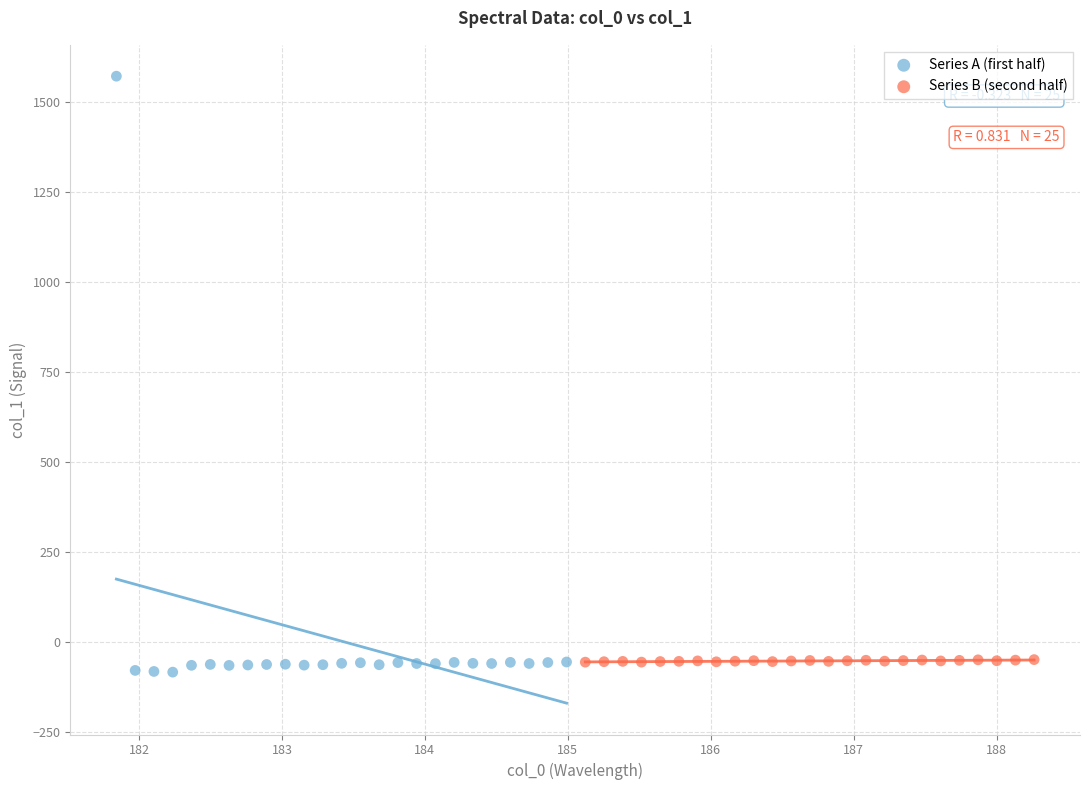

Which series has the largest Y range (max minus min)?

Series A (first half)